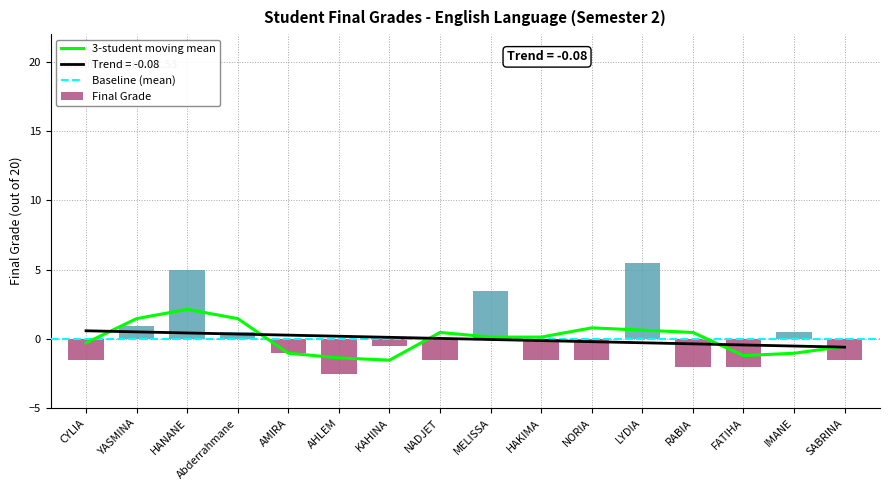

What is the greatest value displayed?

5.5